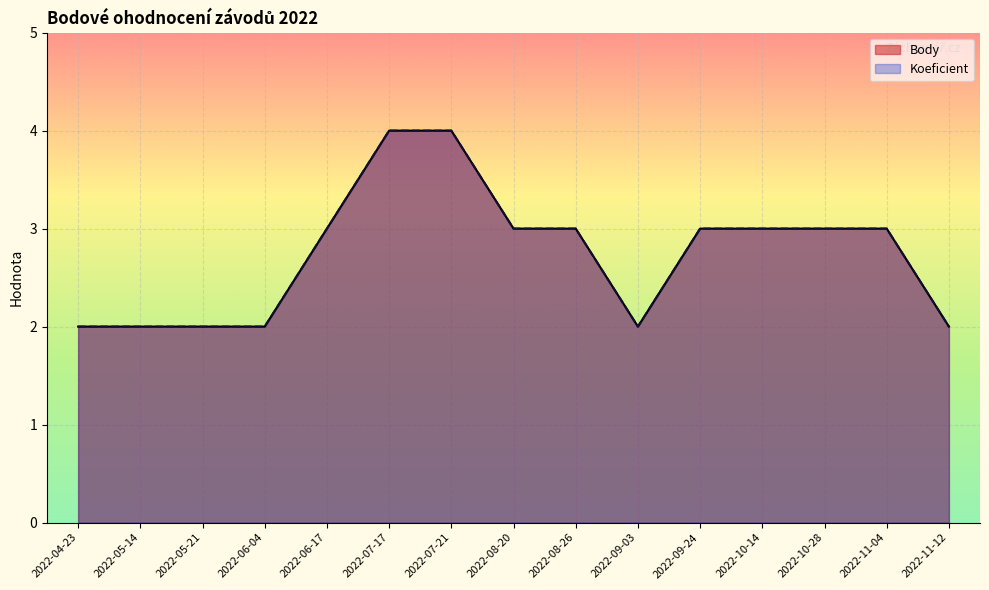

Which series has the largest range (max minus min)?

Body